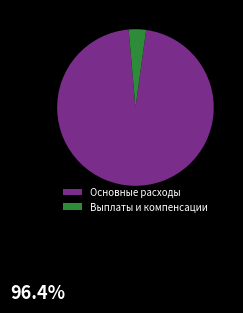

Which slice is the largest?

Основные расходы